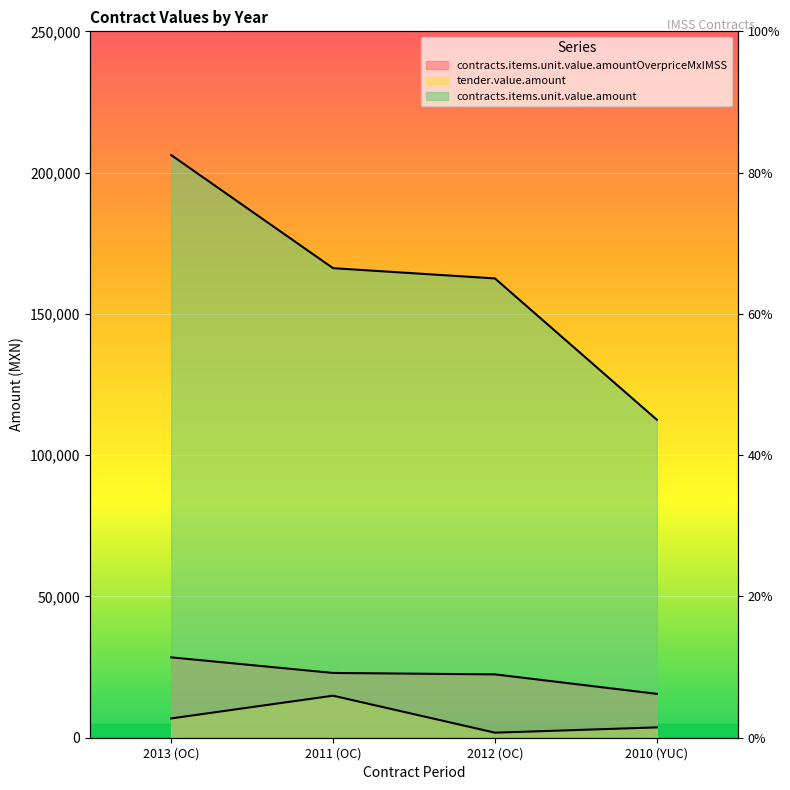

The value of tender.value.amount at 2013 (OC) is 1827.5. True or false?

False